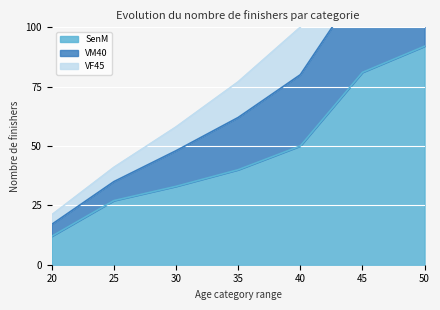

True or false: VM40 and SenM intersect in this chart.

False